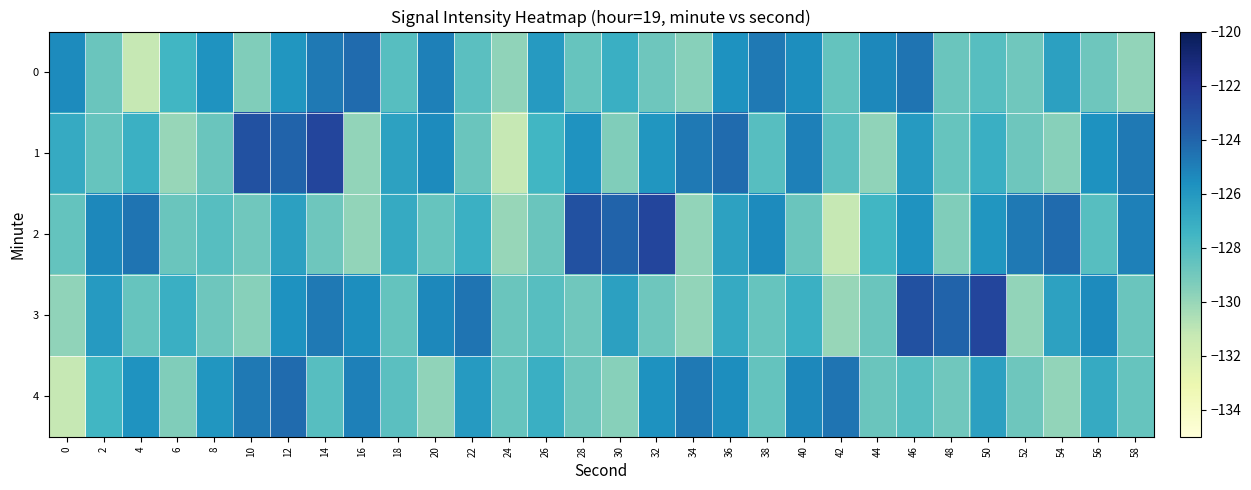

Which category has the highest value across all series?

14